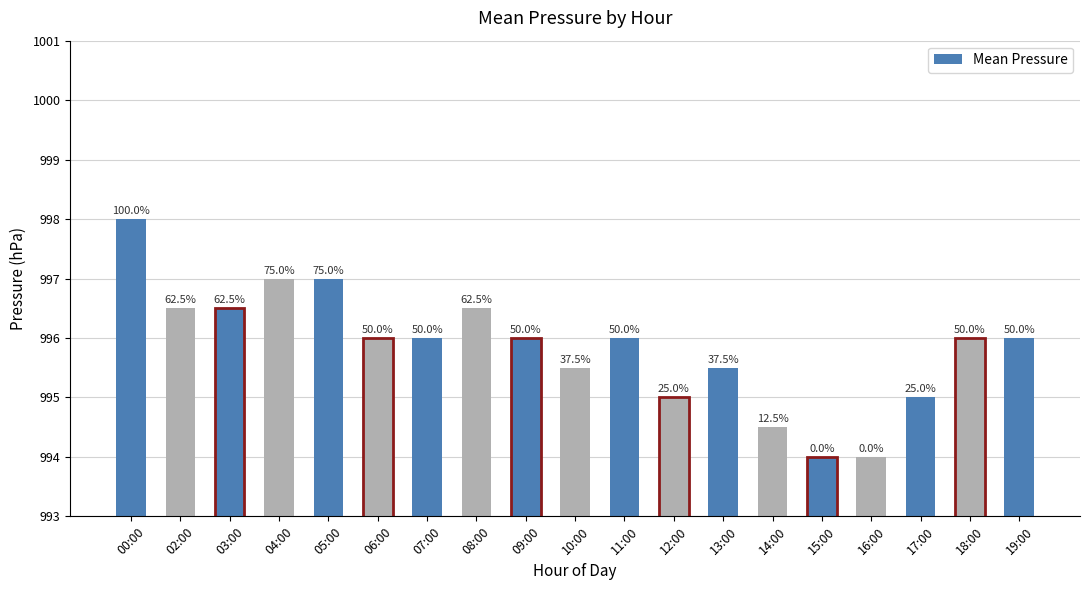

How many bars are there in total?

19